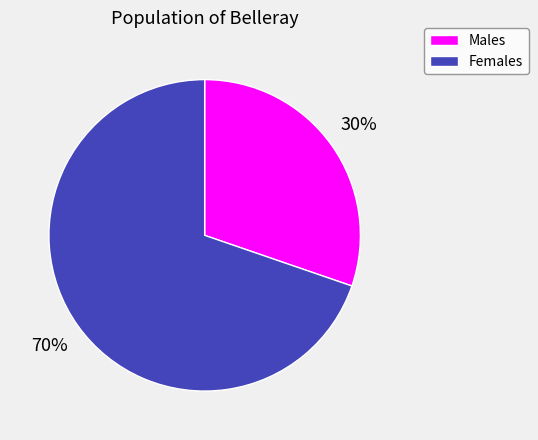

Rank the categories by value from highest to lowest.

Females, Males